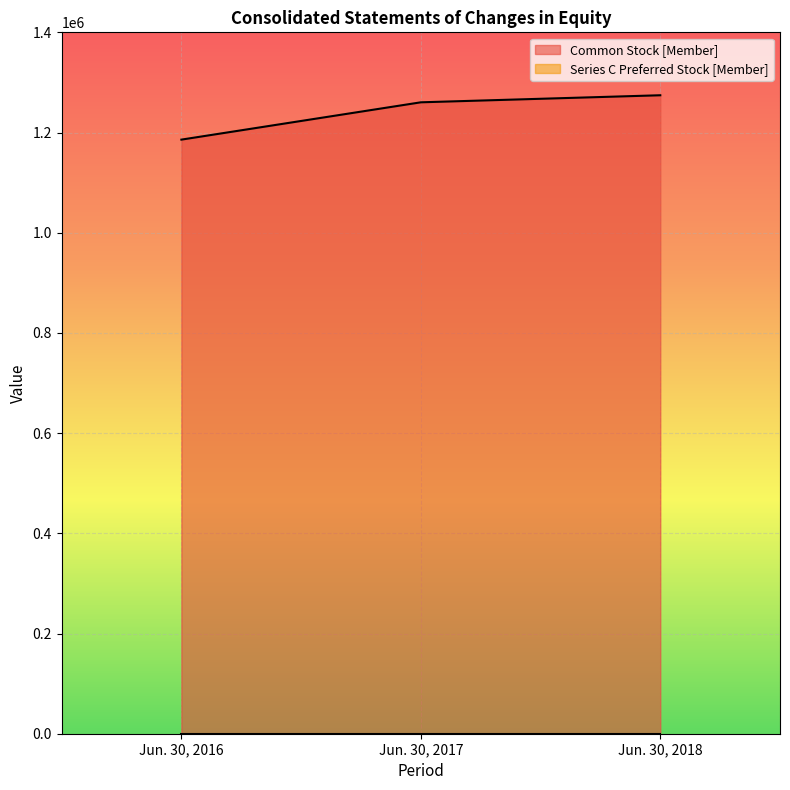

What is the sum of the values at Jun. 30, 2018 and Jun. 30, 2017?

2534730